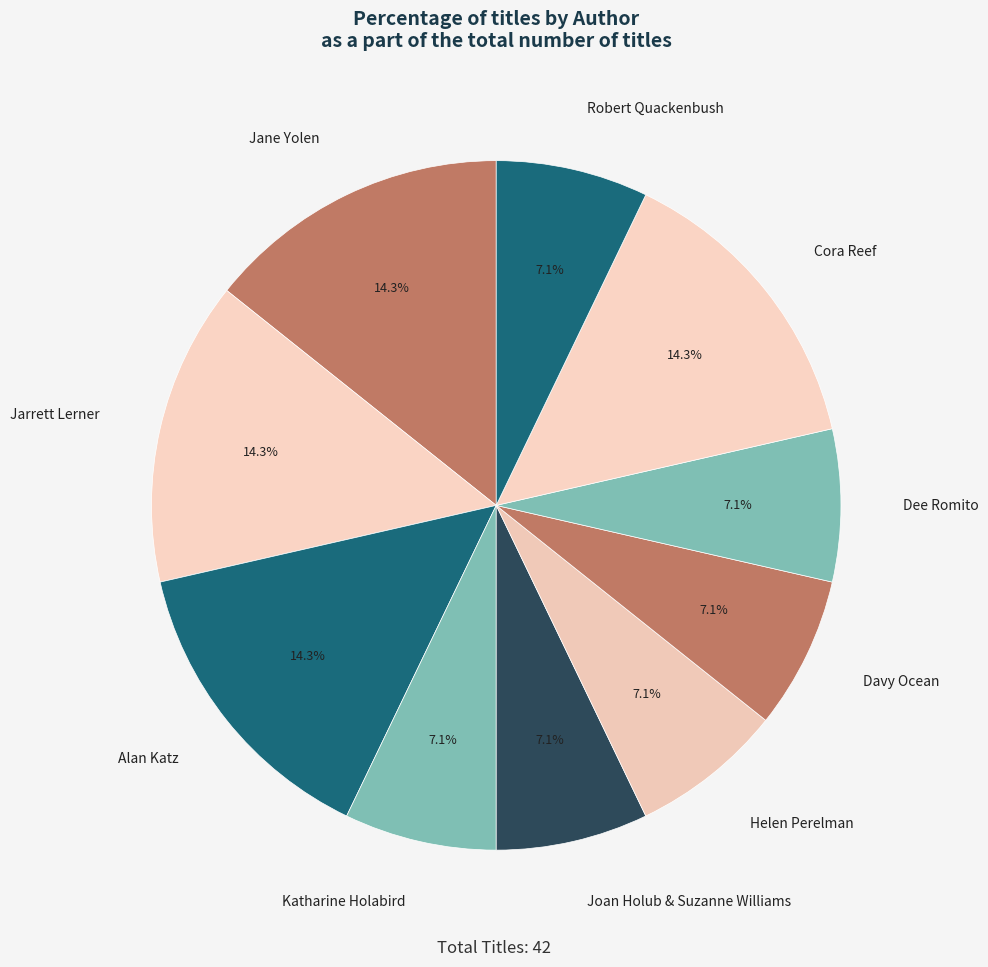

True or false: Robert Quackenbush accounts for 7% of the total.

True